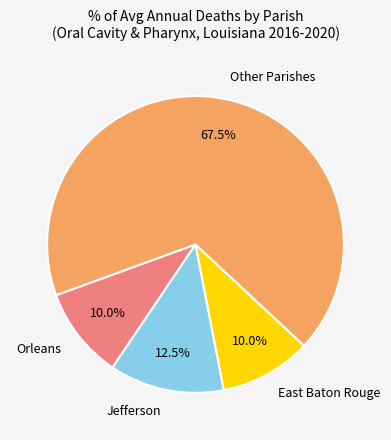

Approximately how many times larger is the value at Jefferson compared to Orleans?

1.2